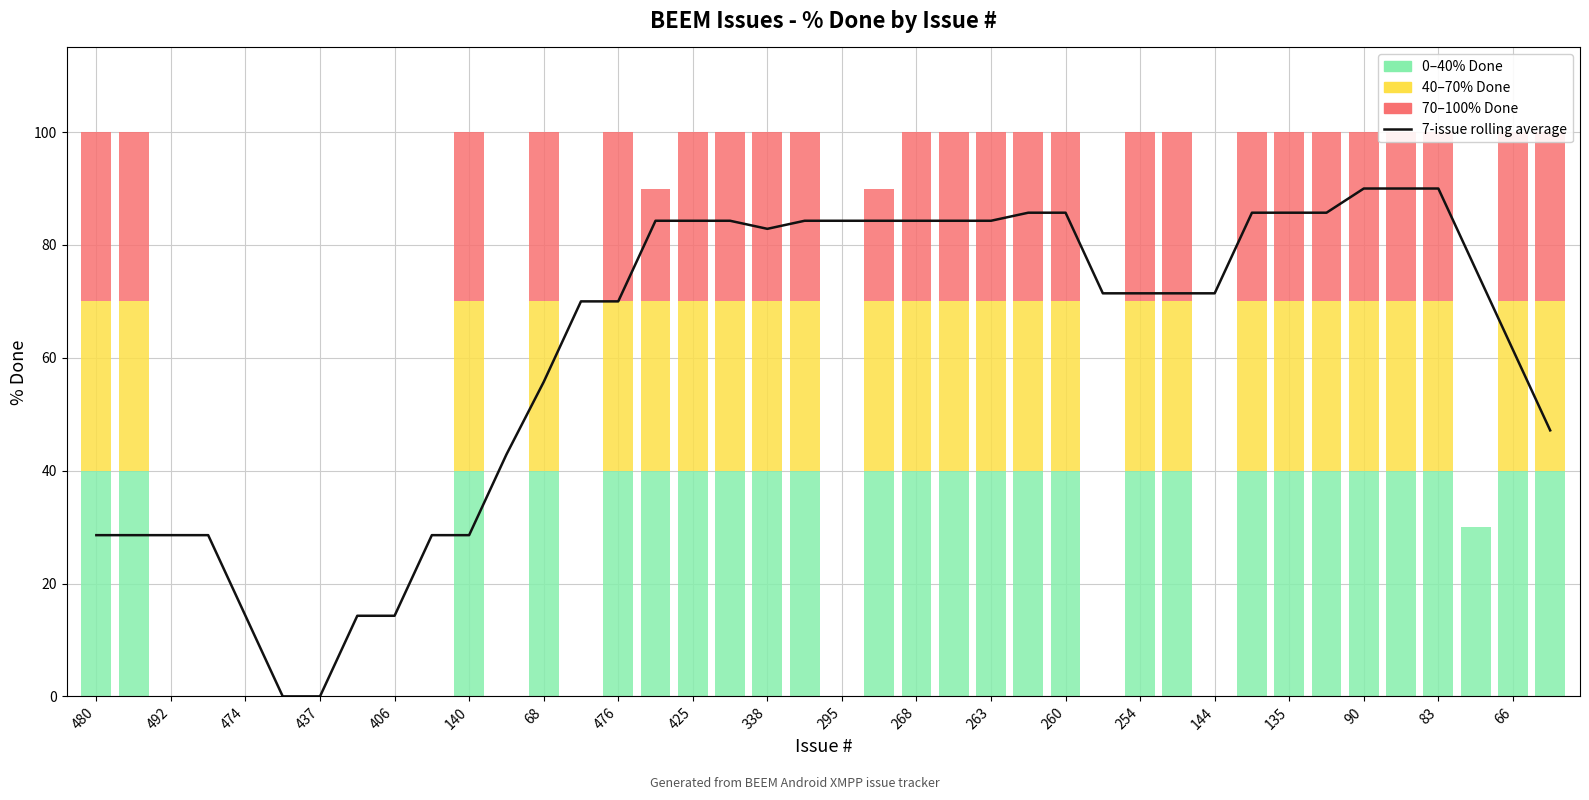

Reading left to right, extract all data points from this chart.

28.6	28.6	28.6	28.6	14.3	0.0	0.0	14.3	14.3	28.6	28.6	42.9	55.7	70.0	70.0	84.3	84.3	84.3	82.9	84.3	84.3	84.3	84.3	84.3	84.3	85.7	85.7	71.4	71.4	71.4	71.4	85.7	85.7	85.7	90.0	90.0	90.0	75.7	61.4	47.1